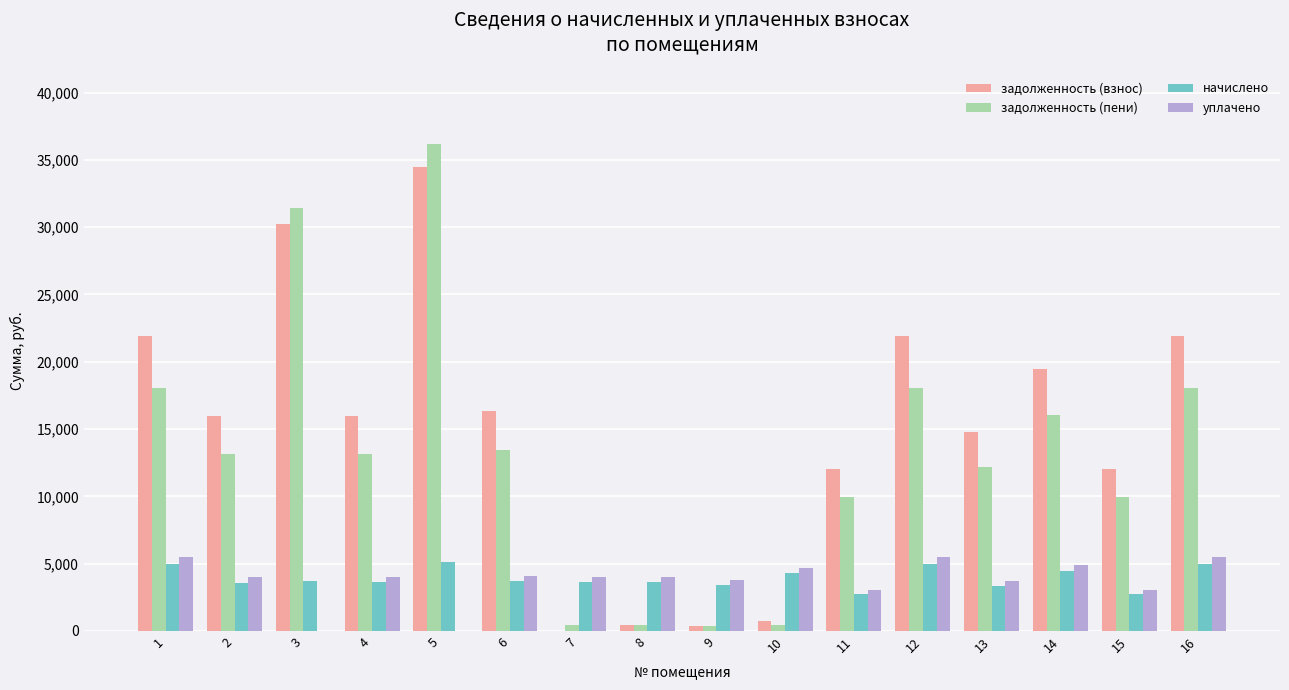

How many groups of bars are there?

16